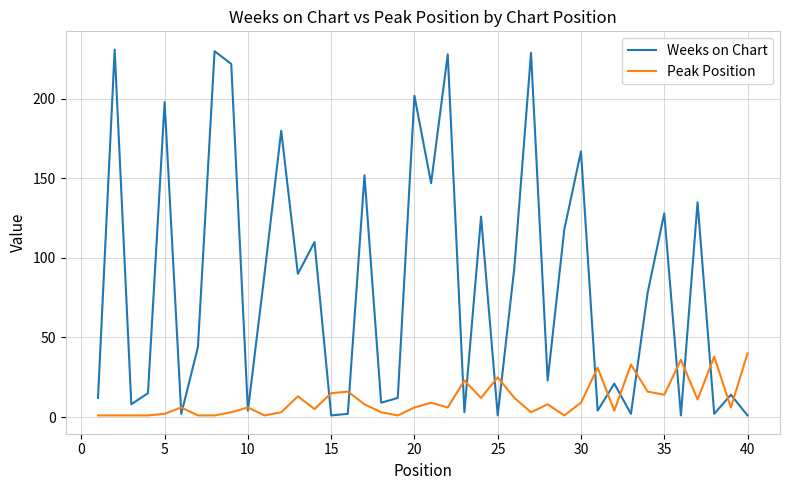

True or false: Peak Position and Weeks on Chart cross at least once.

True